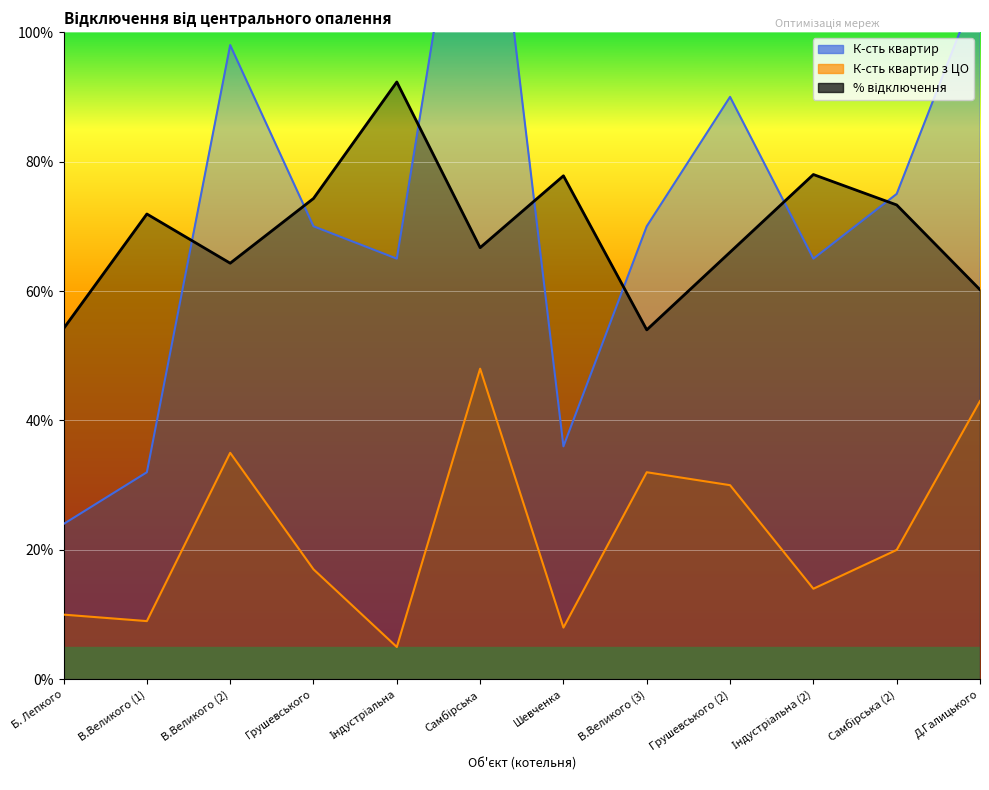

At Індустріальна (2), list the series in order from largest to smallest.

% відключення, К-сть квартир, К-сть квартир з ЦО